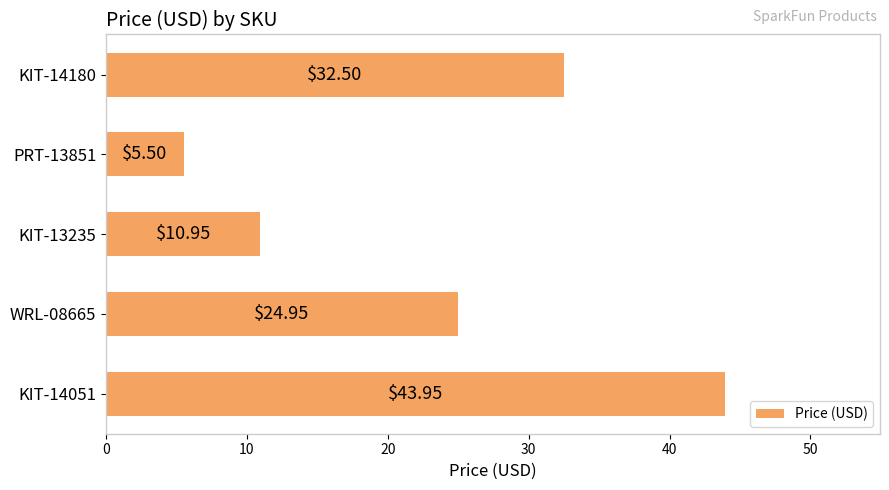

Rank the categories by value from highest to lowest.

KIT-14051, KIT-14180, WRL-08665, KIT-13235, PRT-13851